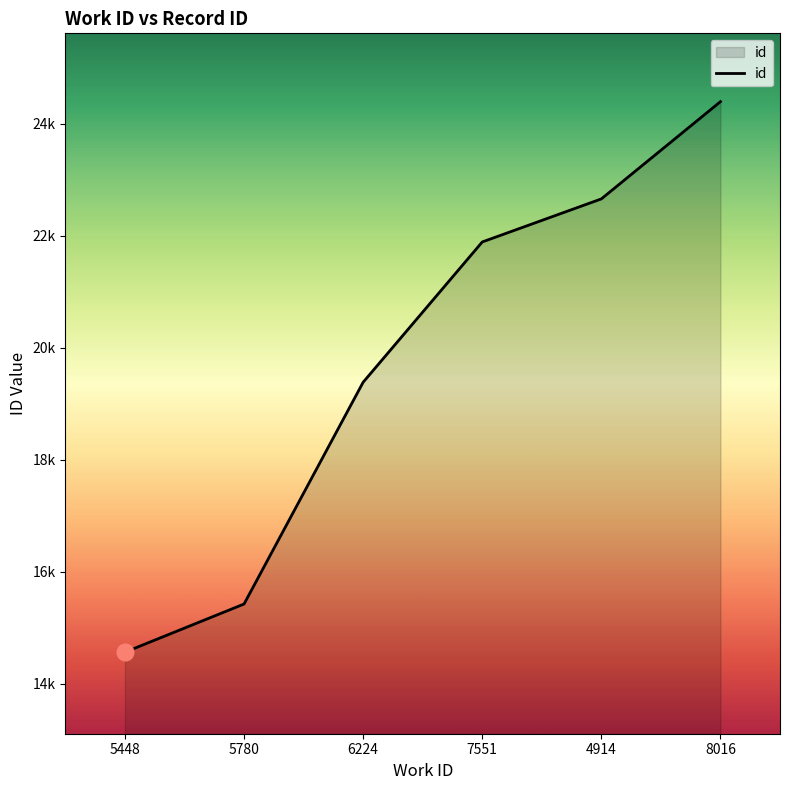

What is the label of the 3rd point from the right?

7551